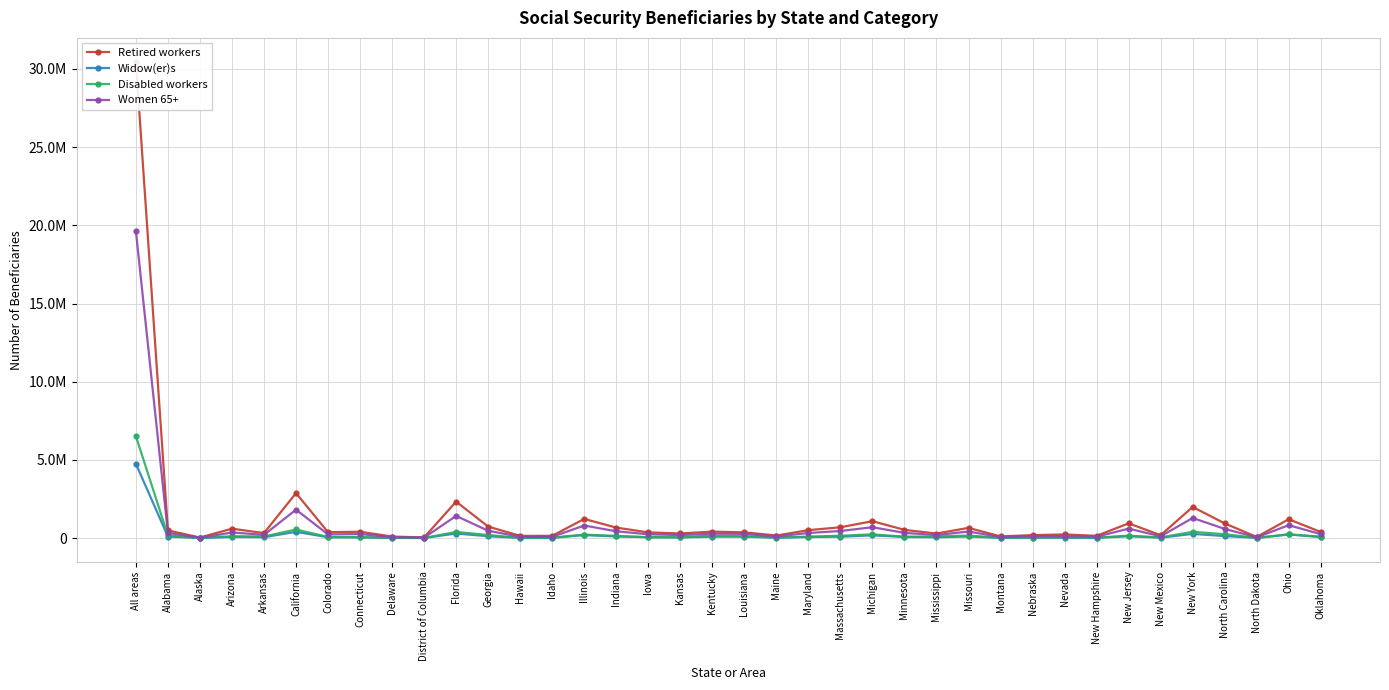

Rank the series at Mississippi from lowest to highest value.

Widow(er)s, Disabled workers, Women 65+, Retired workers